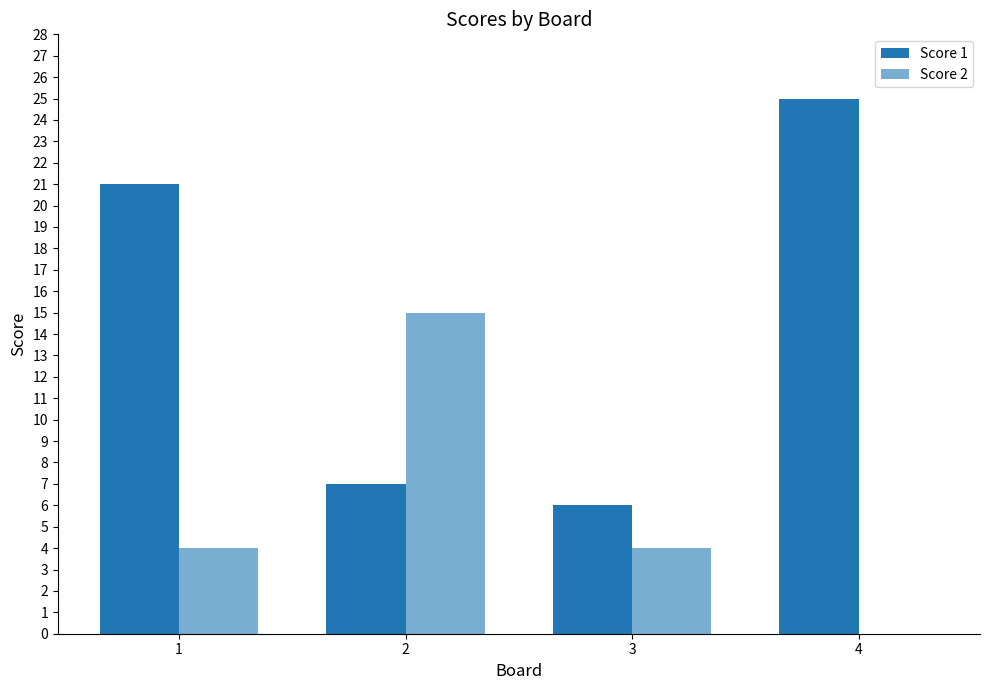

How many categories are shown in the chart?

4